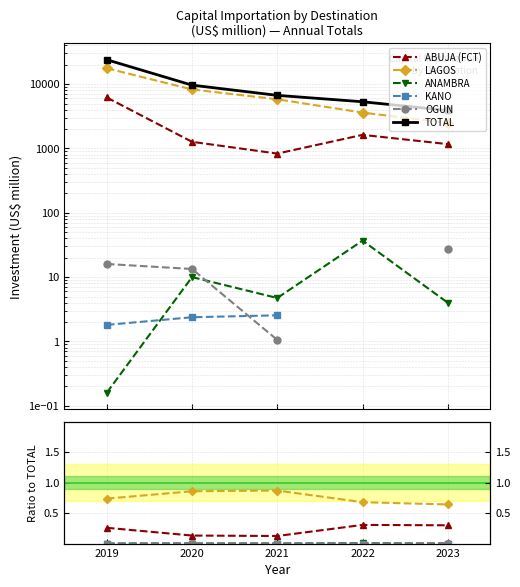

Reading left to right, what are all the values shown in this chart?

ABUJA (FCT): 0.3	0.1	0.1	0.3	0.3
LAGOS: 0.7	0.9	0.9	0.7	0.6
ANAMBRA: 0.0	0.0	0.0	0.0	0.0
KANO: 0.0	0.0	0.0	0.0	0.0
OGUN: 0.0	0.0	0.0	0.0	0.0
TOTAL: 23990.1	9656.1	6700.5	5328.9	3906.0